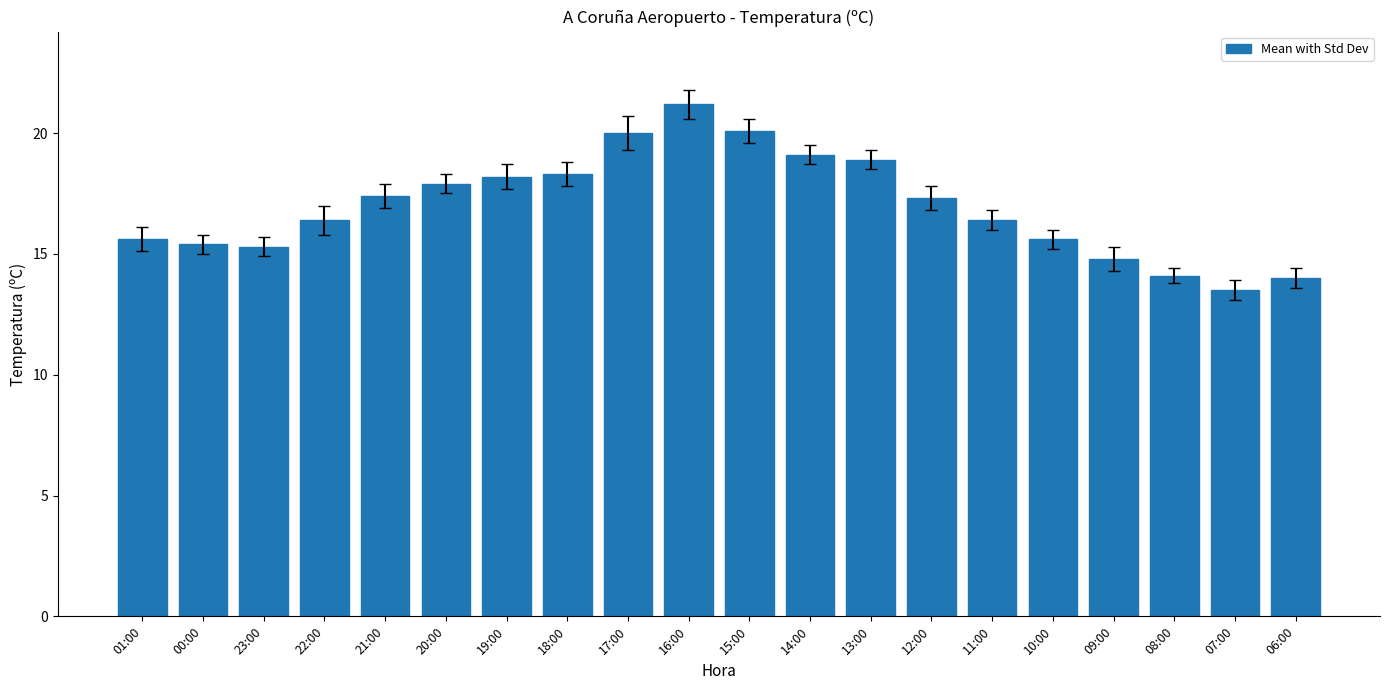

What is the minimum value shown in the chart?

13.5